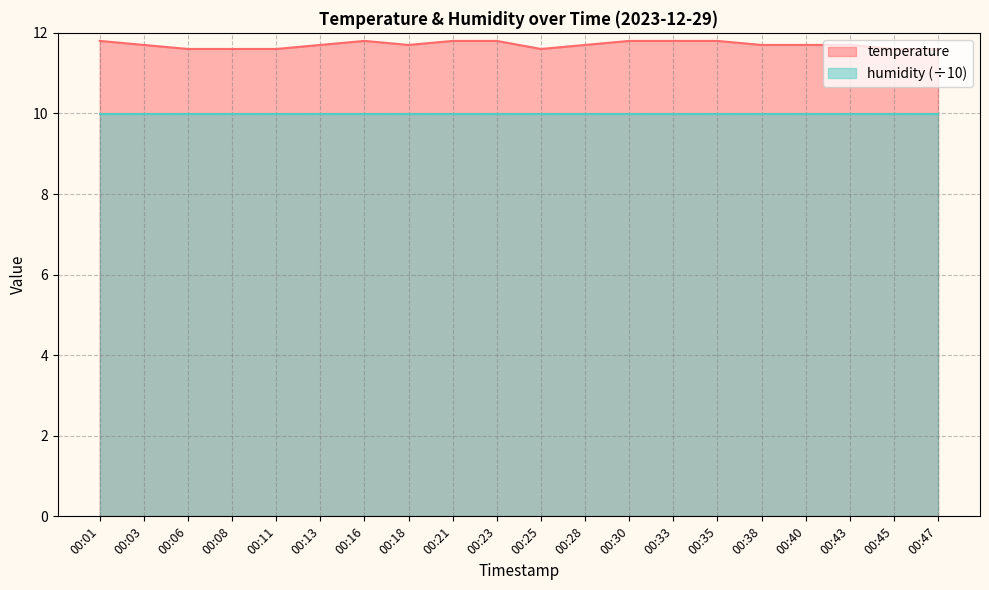

What is the maximum value shown in the chart?

11.8